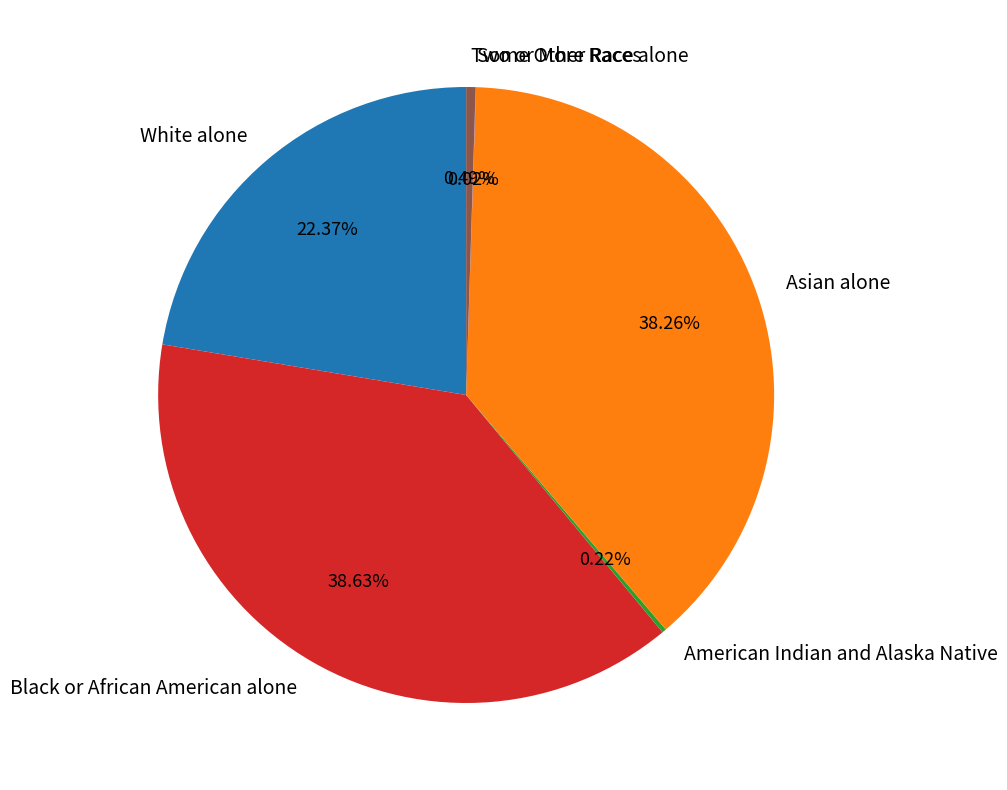

Is there any slice that represents more than half of the pie?

No